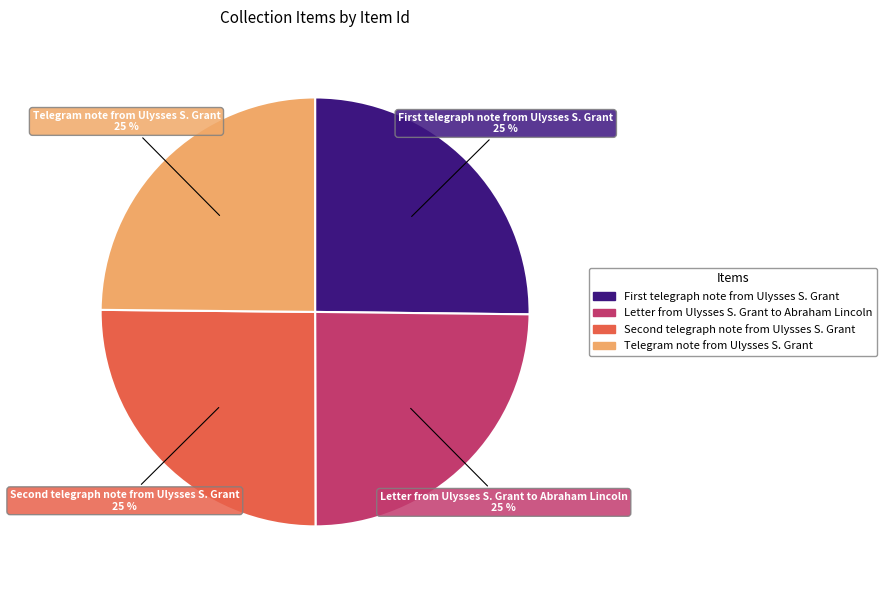

To the nearest percent, what is the average slice percentage?

25%